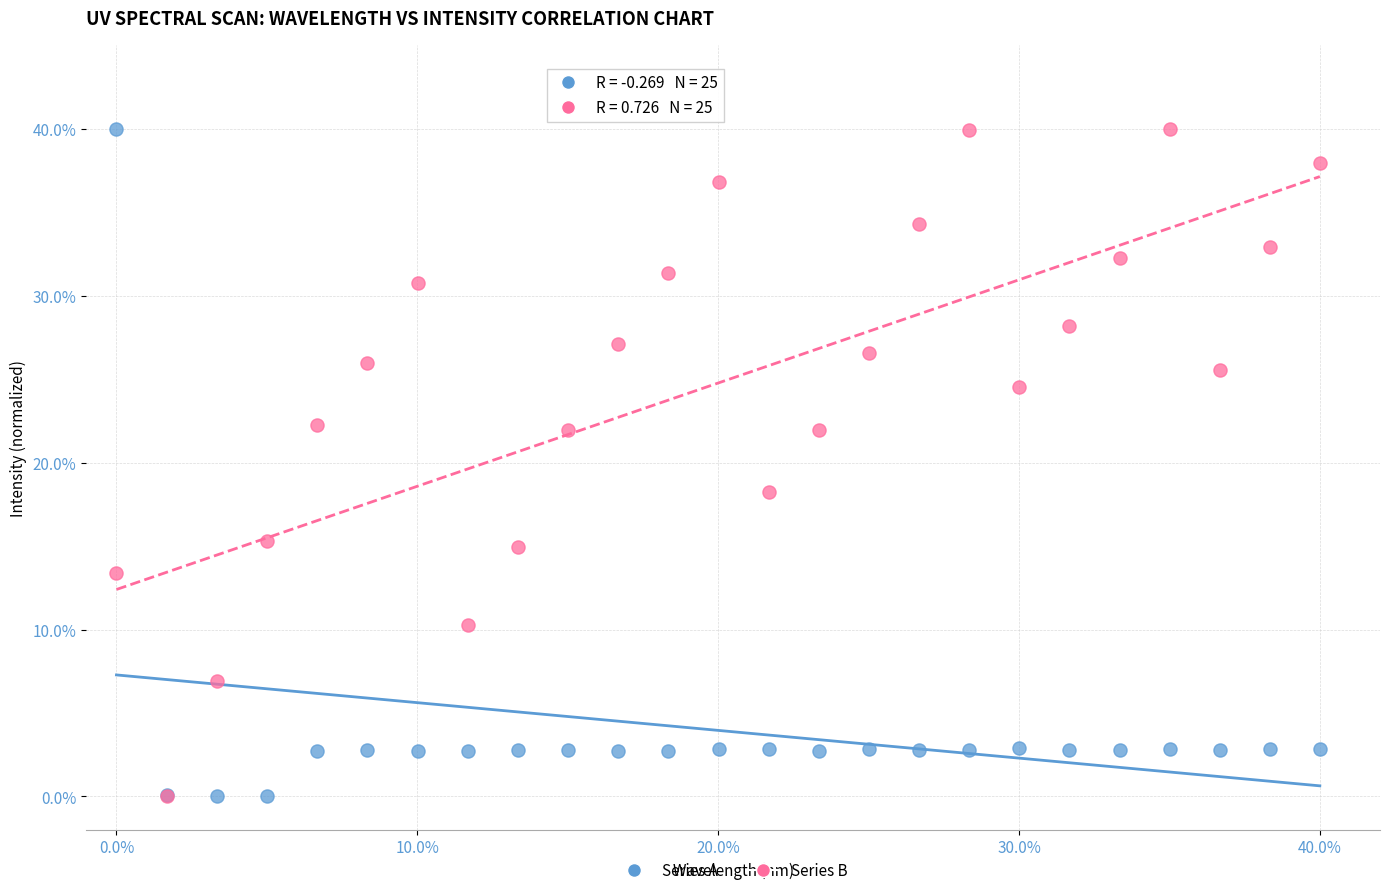

What are all the series names shown in the legend?

Series A, Series B